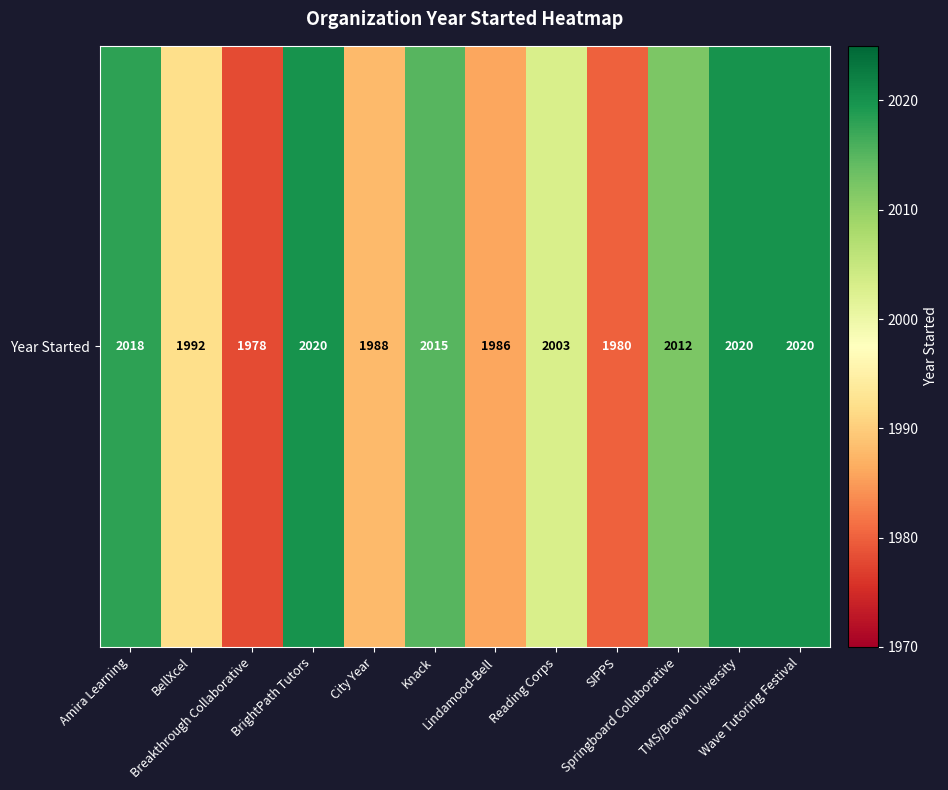

Read the value at Knack.

2015